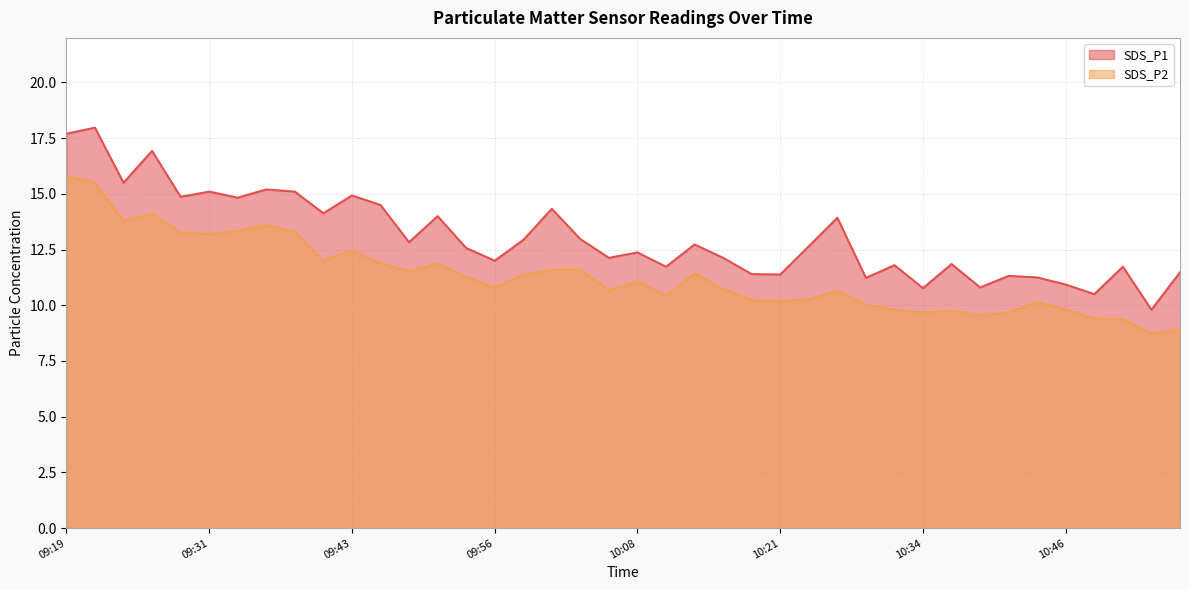

At which label does SDS_P1 first exceed 12?

09:19